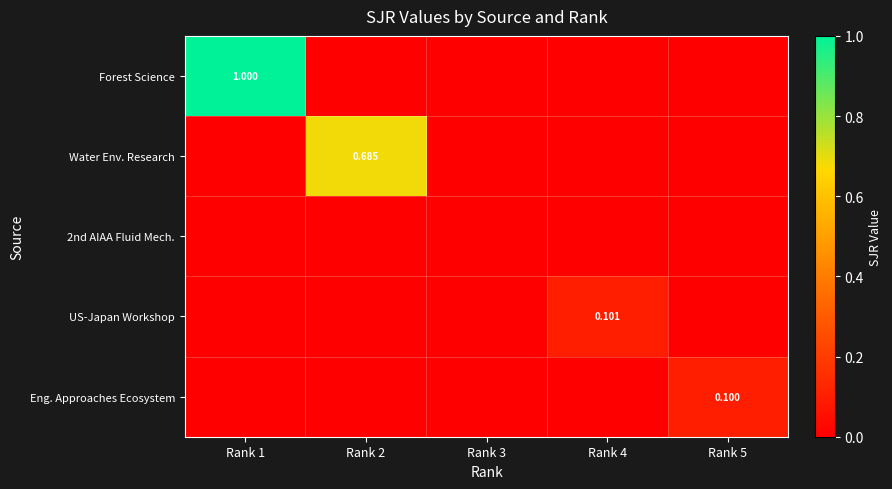

Which series changed the most between Rank 2 and Rank 3?

Water Env. Research